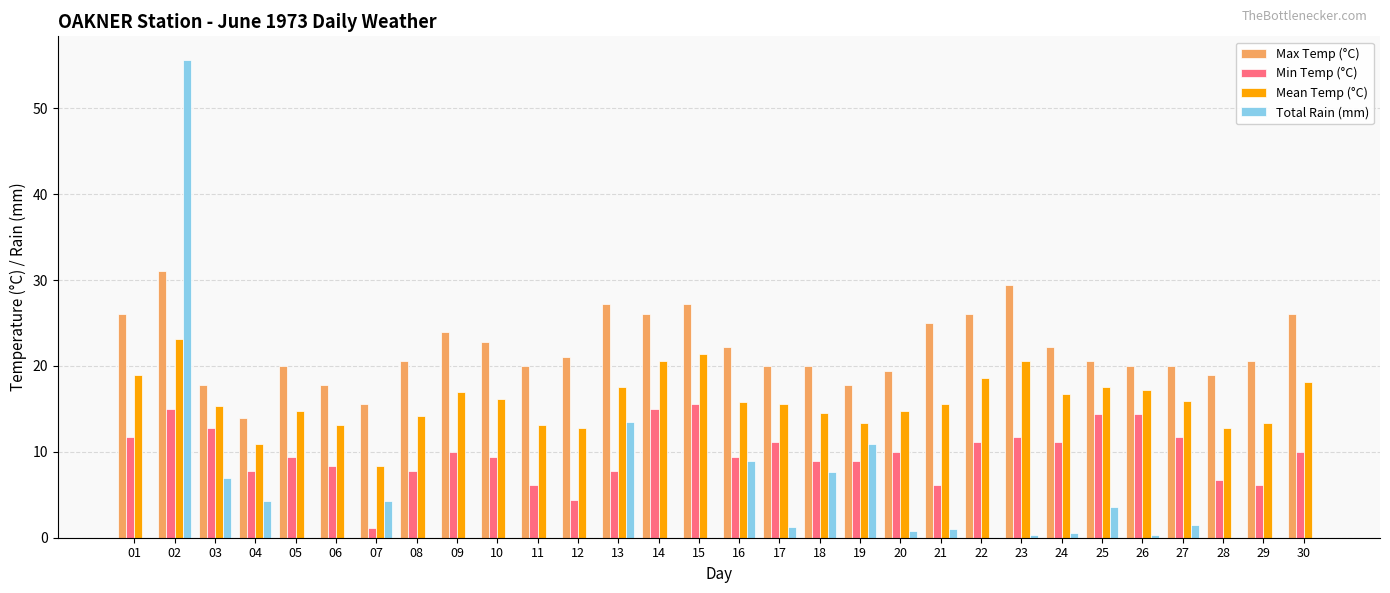

Which series has the largest total across all categories?

Max Temp (°C)